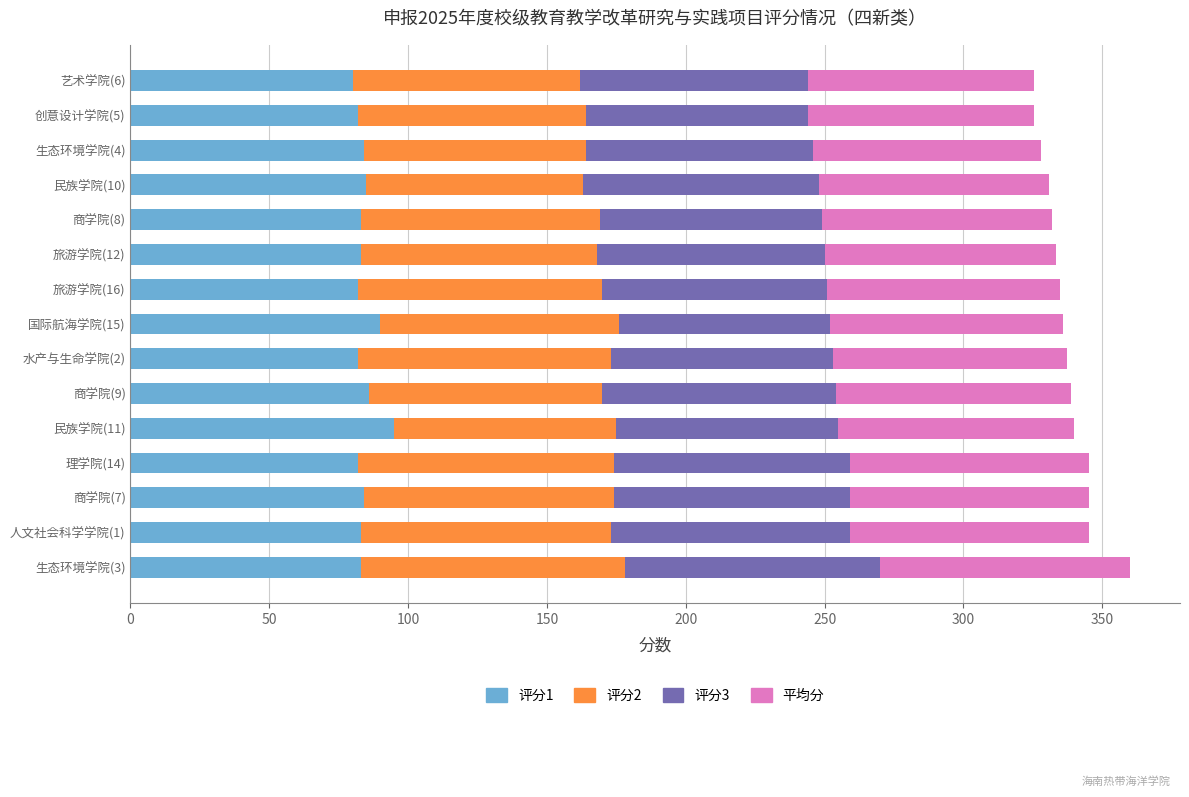

What is the total value across all series at 国际航海学院(15)?

336.0